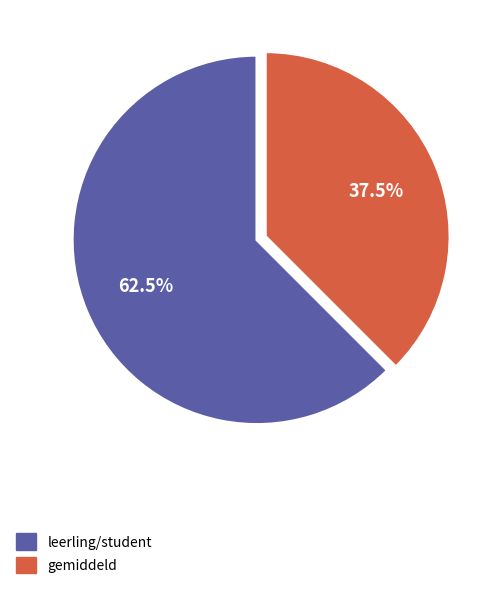

Is there a majority slice in this chart?

Yes